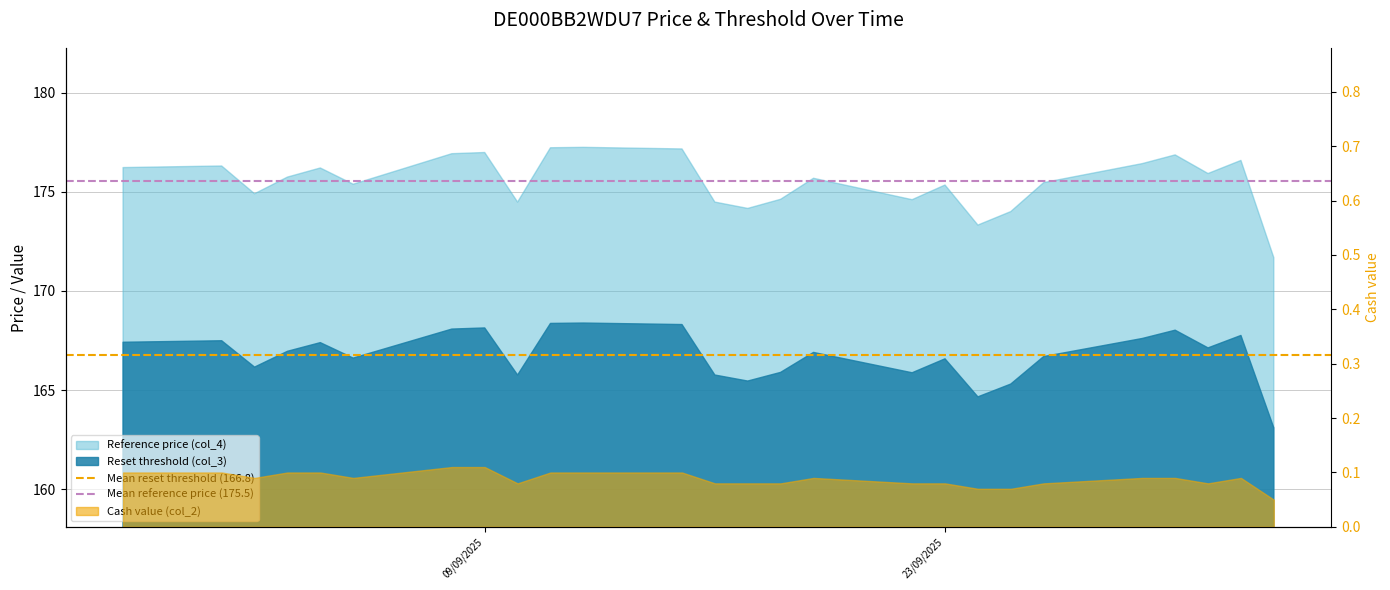

What is the difference between the highest and lowest values at 09/09/2025?

8.8